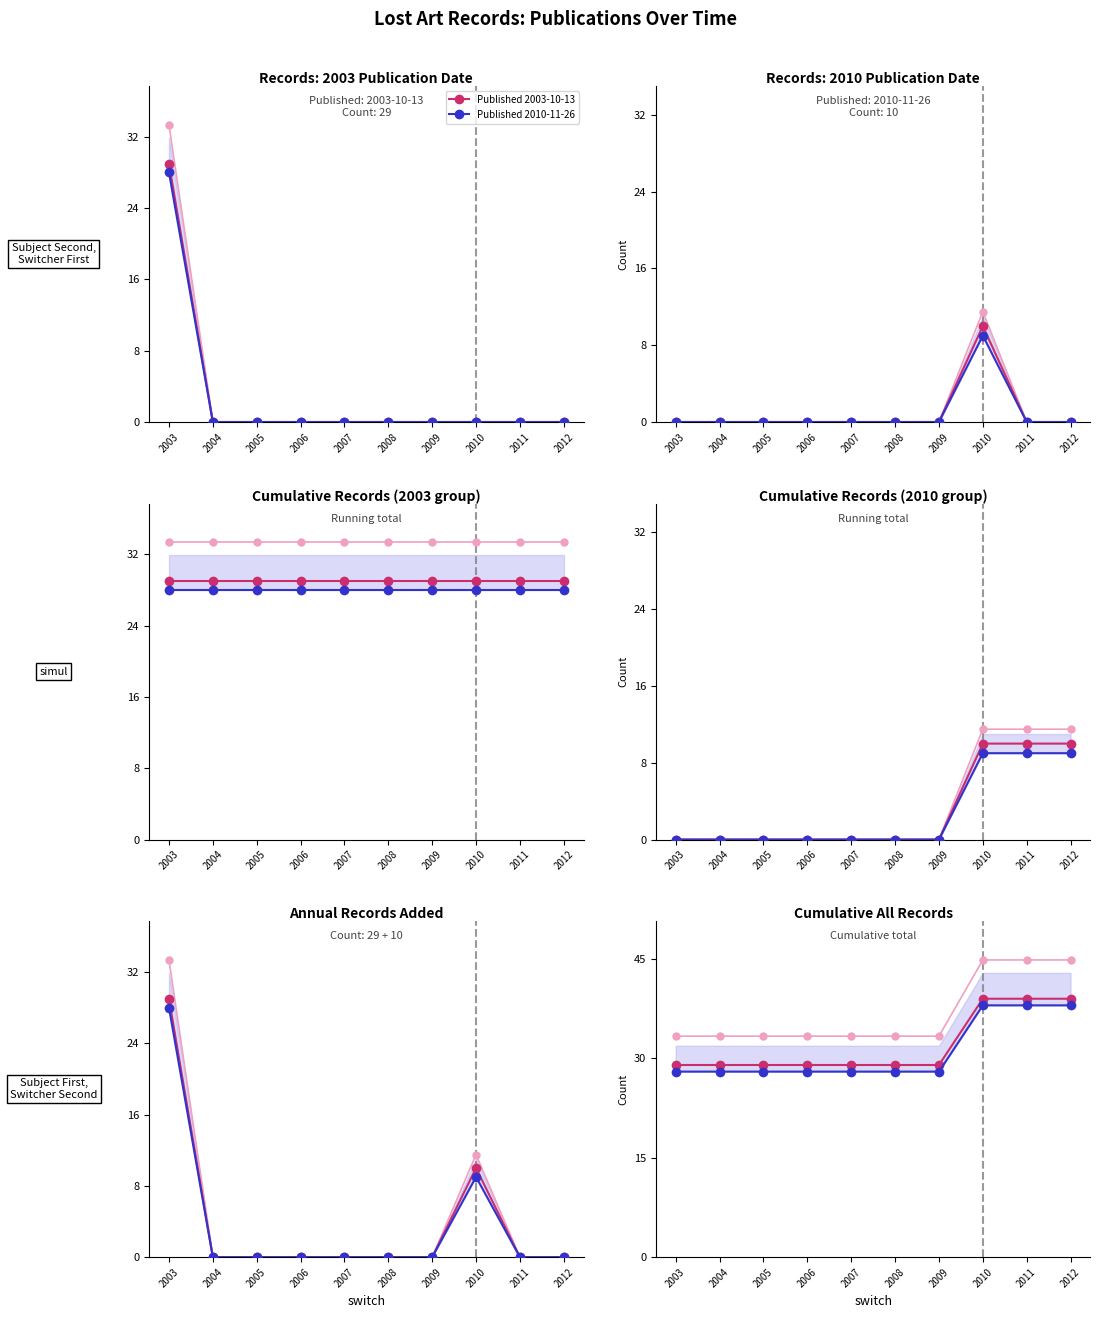

Which category has the highest value in the Published 2010-11-26 series?

2010